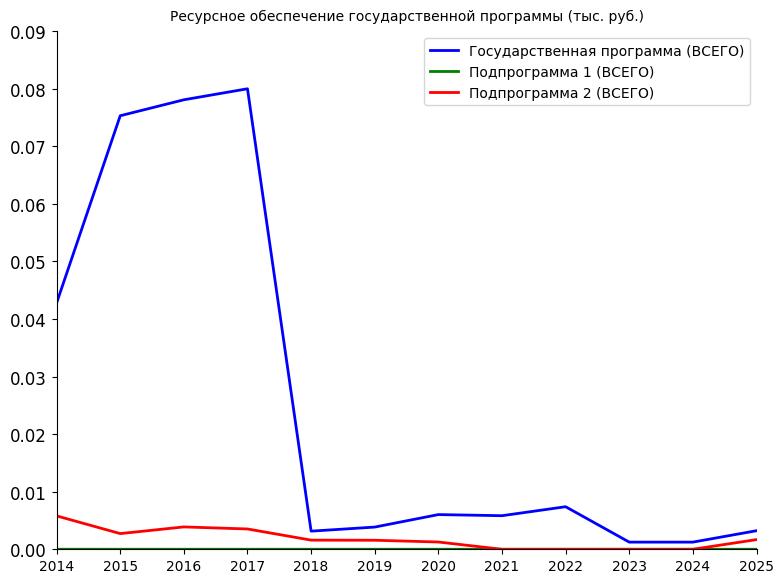

The Государственная программа (ВСЕГО) series shows 0.0 at 2024. True or false?

False